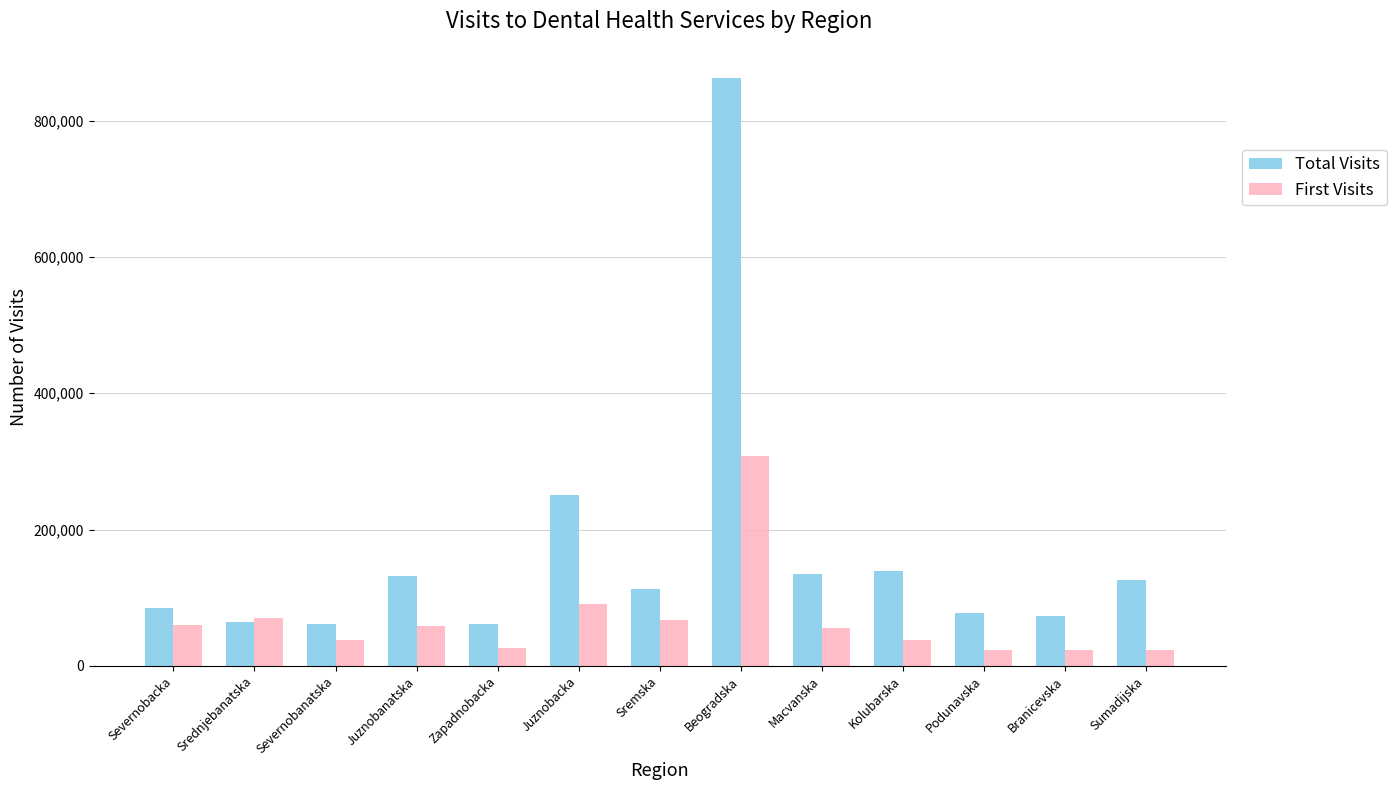

What is the label of the 5th bar from the left?

Zapadnobacka